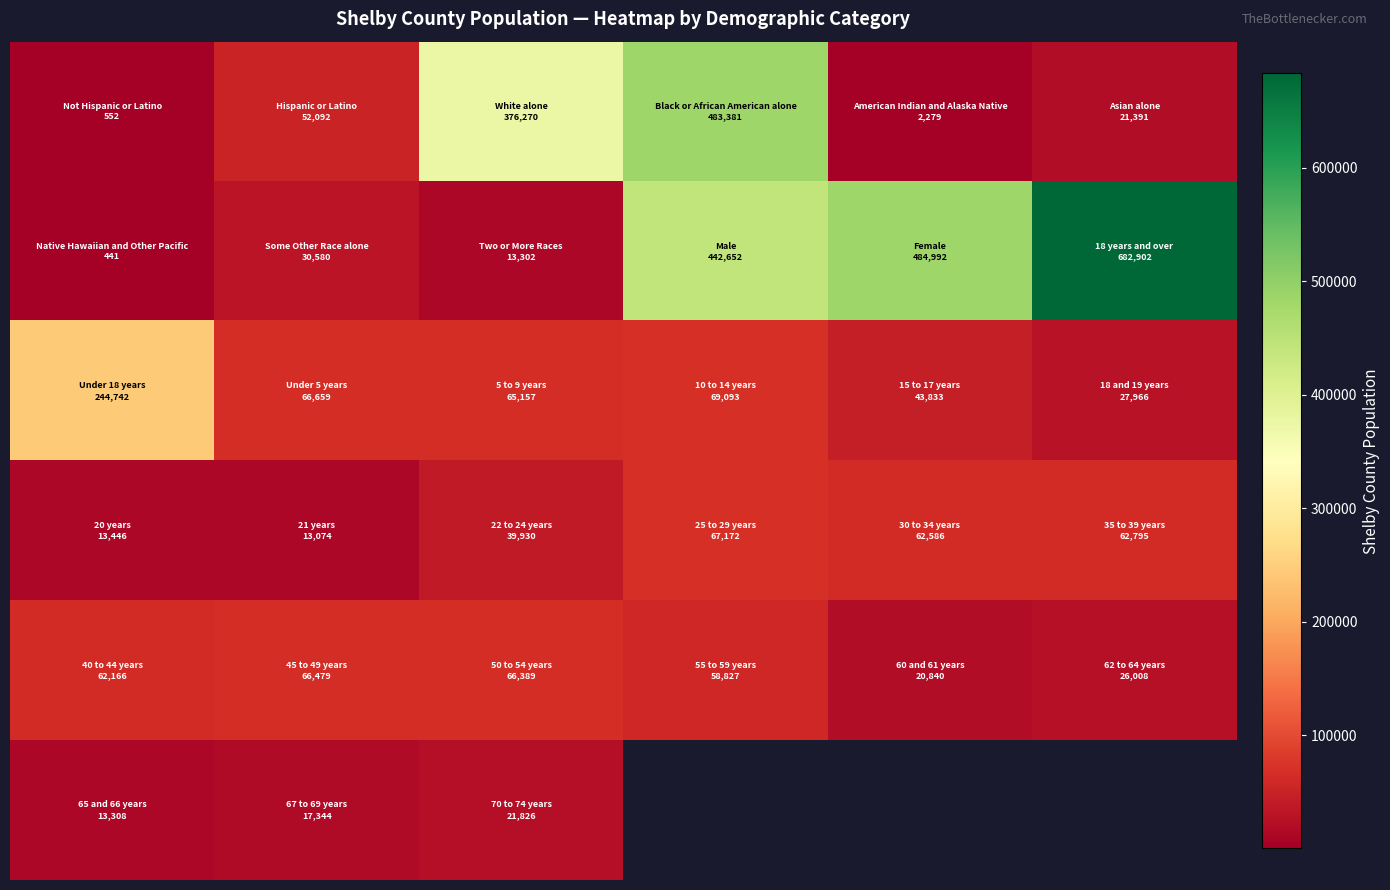

Between 5 and 2, which is larger?

2